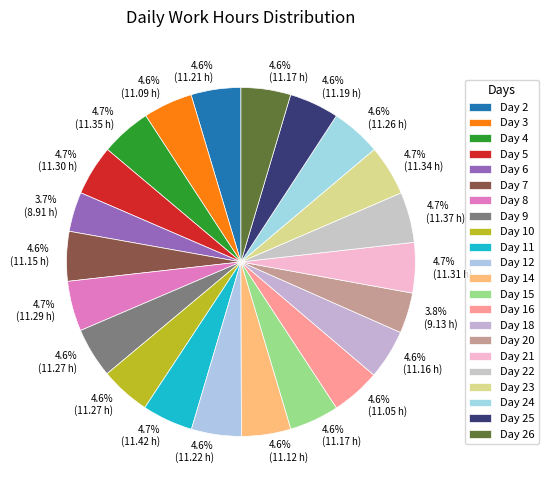

How many segments does this pie chart have?

22